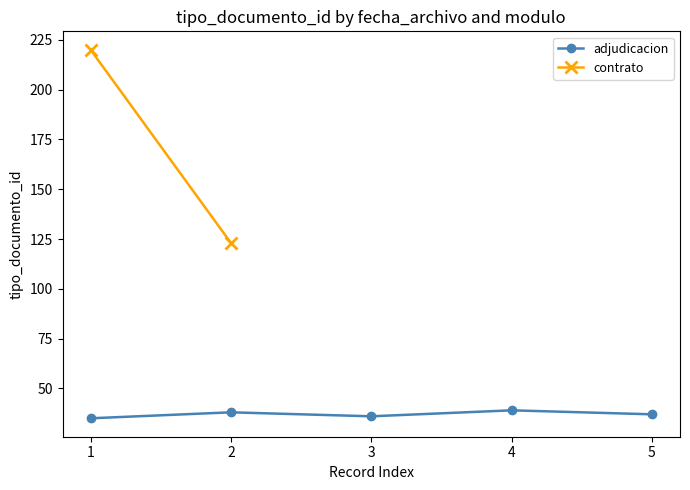

How many values are between 36 and 38?

3